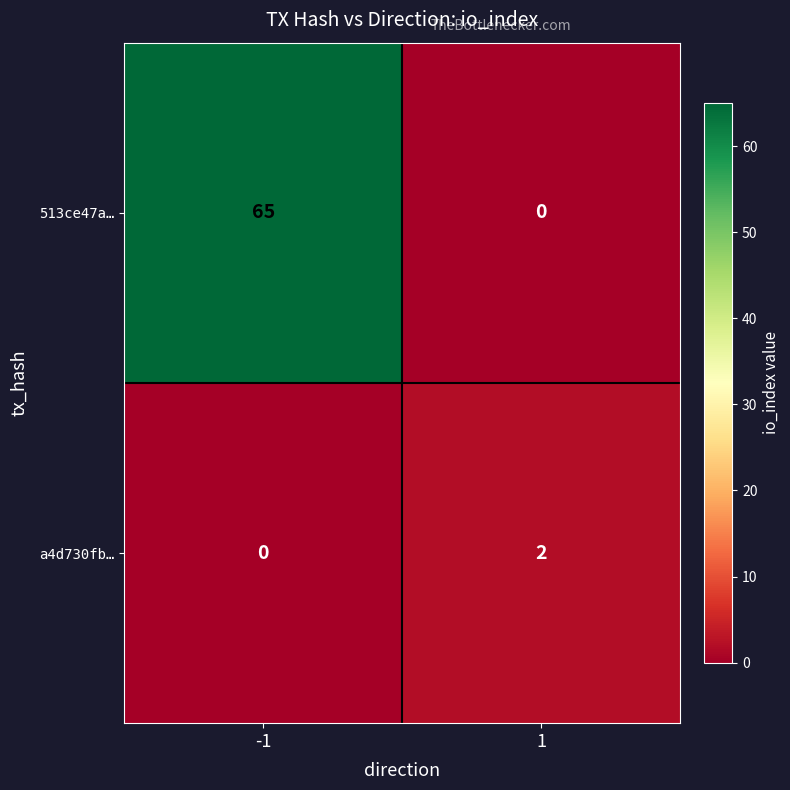

Reading left to right, what are all the values shown in this chart?

513ce47a…: -1=65	1=0
a4d730fb…: -1=0	1=2